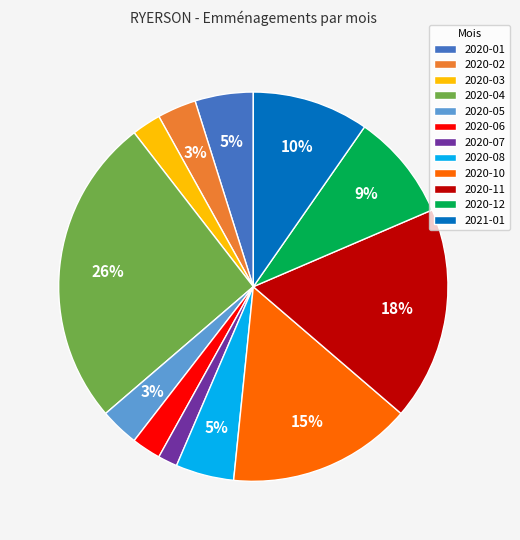

Is 2020-05 the majority of the pie?

No